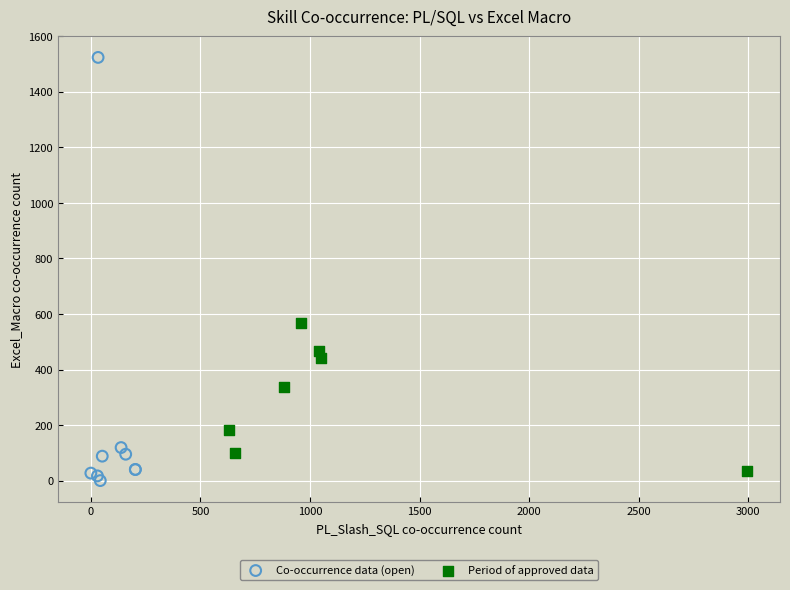

Which series contains the highest Y value?

Co-occurrence data (open)